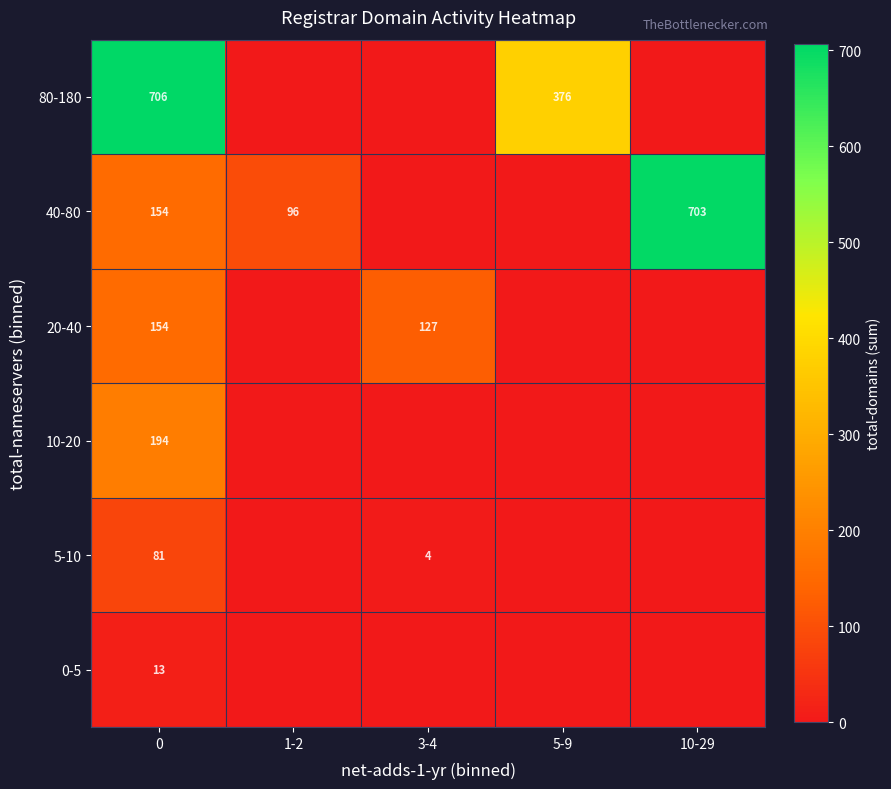

Which has a higher value, 5-9 or 10-29?

5-9